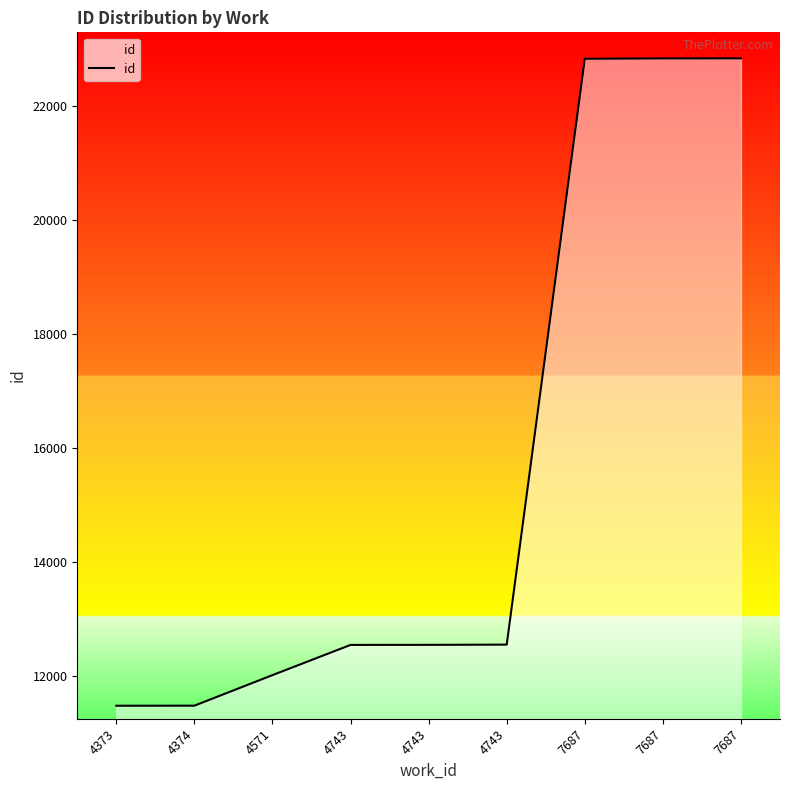

Which has a higher value, 7687 or 4743?

7687